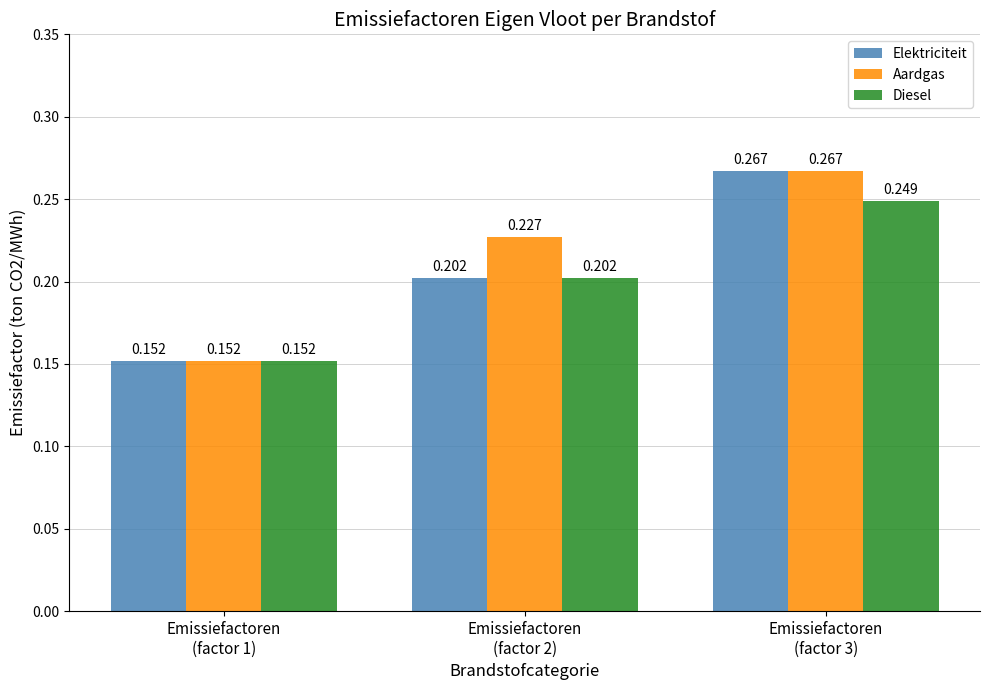

Which series has the largest total across all categories?

Aardgas